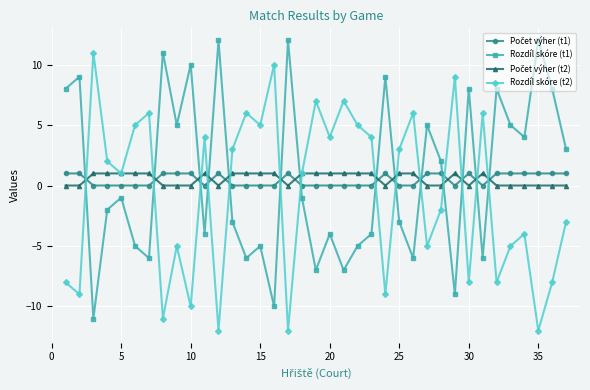

Does the chart have visible grid lines?

Yes